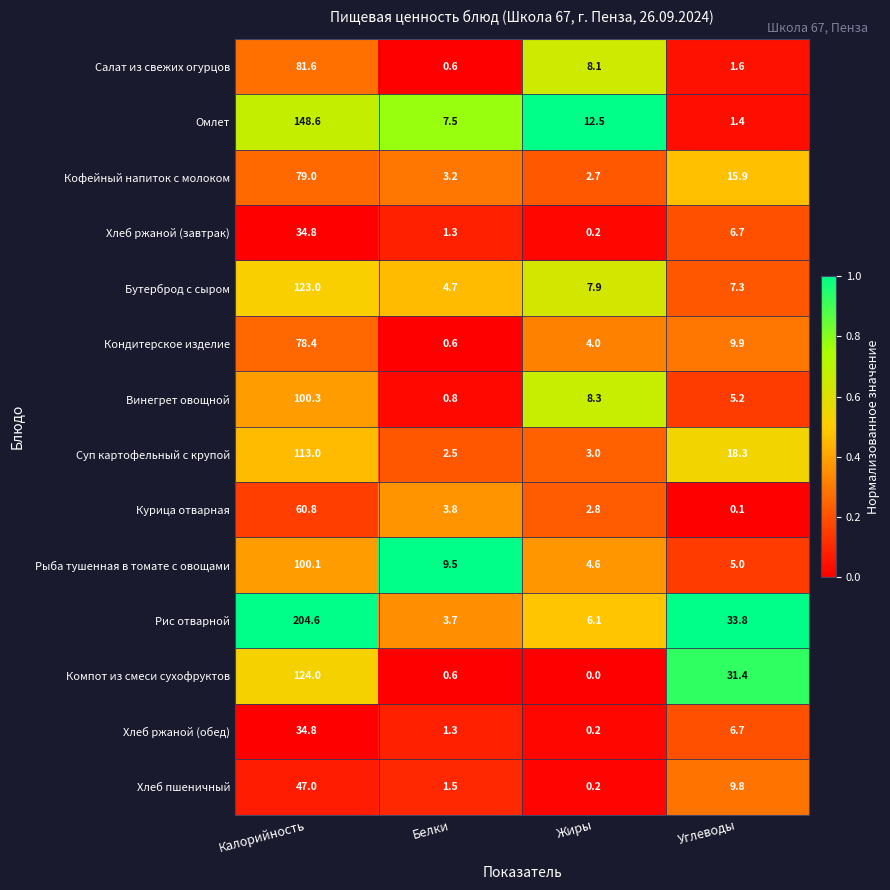

The Омлет series shows 12.5 at Жиры. True or false?

True